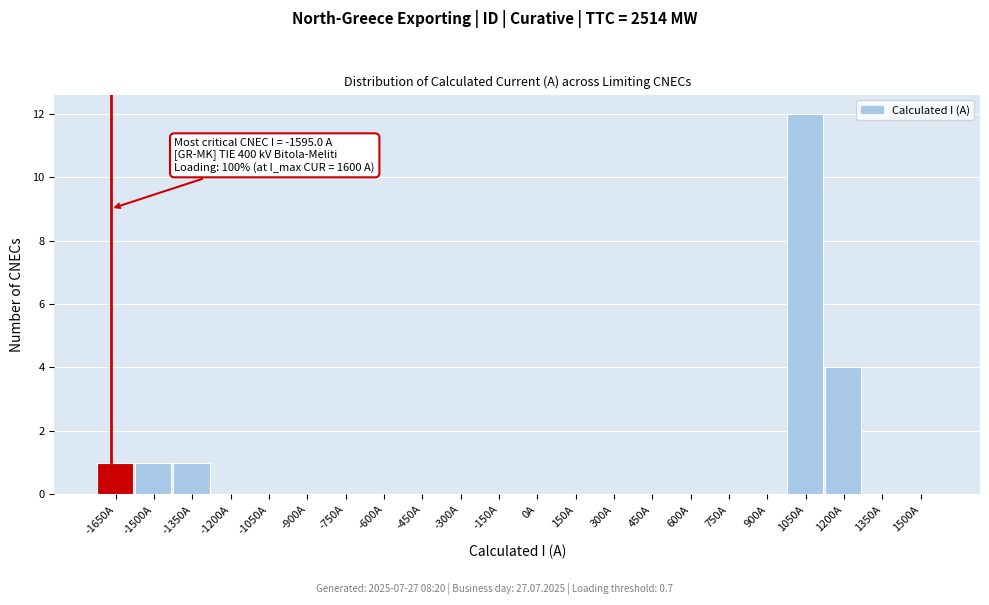

Reading left to right, extract all data points from this chart.

-1650A=1	-1500A=1	-1350A=1	-1200A=0	-1050A=0	-900A=0	-750A=0	-600A=0	-450A=0	-300A=0	-150A=0	0A=0	150A=0	300A=0	450A=0	600A=0	750A=0	900A=0	1050A=12	1200A=4	1350A=0	1500A=0